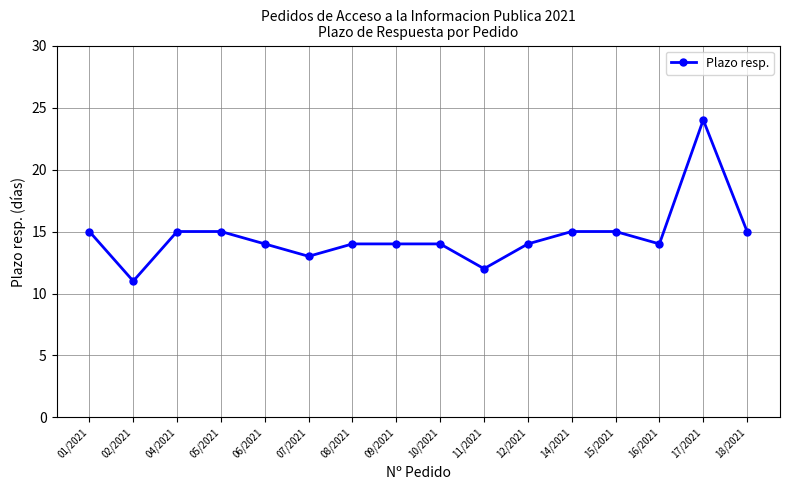

At which category does the data reach its first local valley?

02/2021